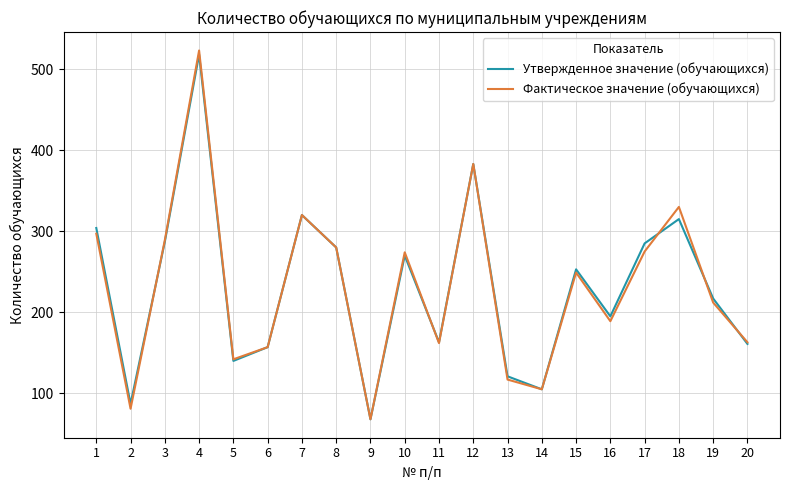

Does the chart have visible grid lines?

Yes